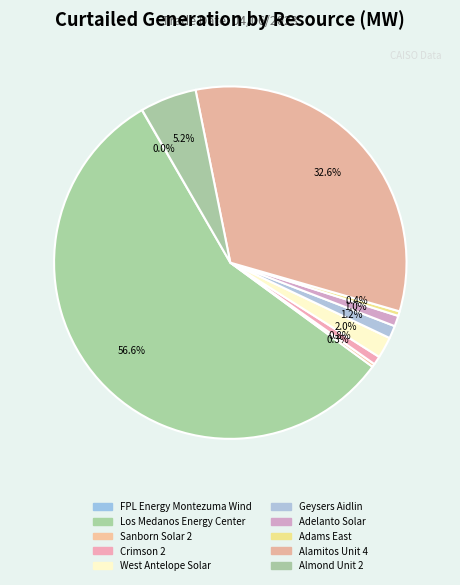

Which has a higher value, FPL Energy Montezuma Wind or Adelanto Solar?

Adelanto Solar